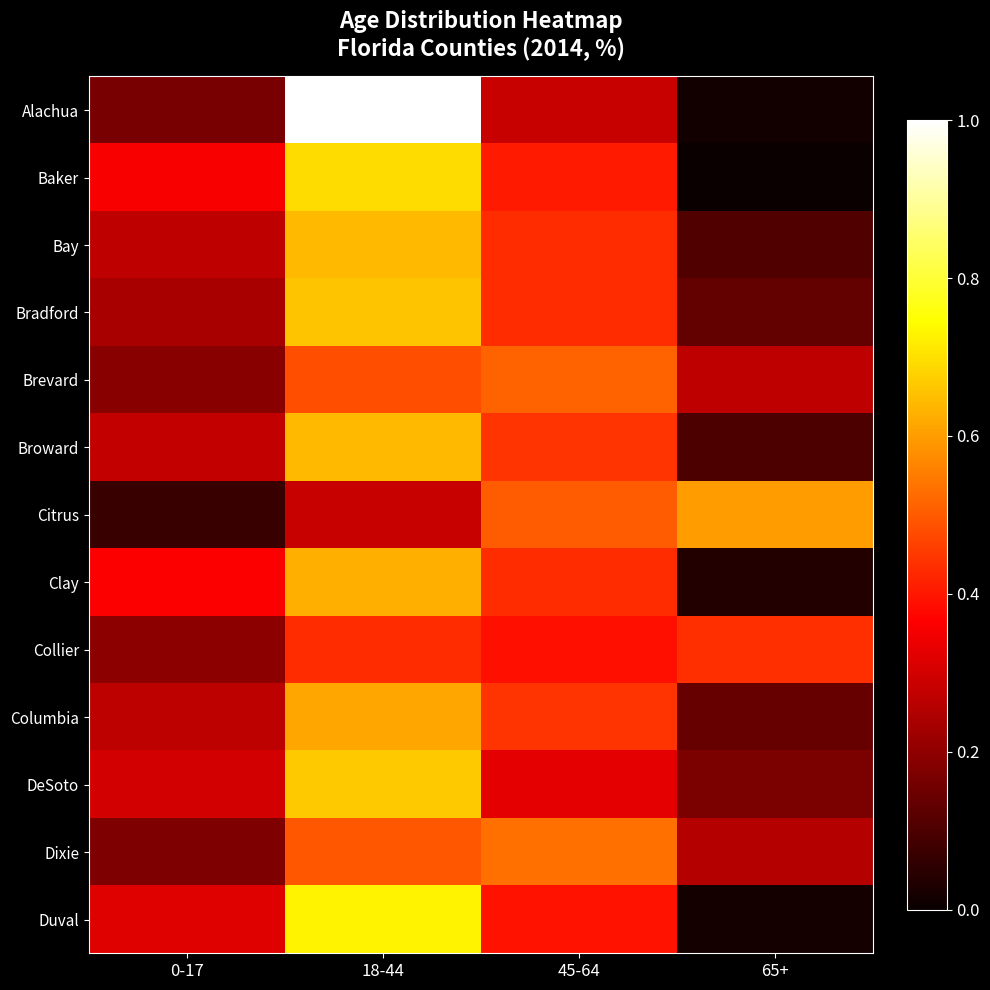

How many distinct data groups are displayed?

13